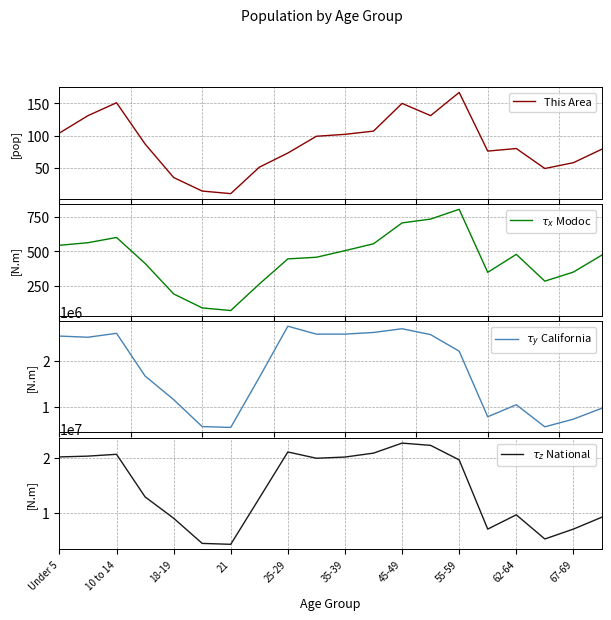

What is the lowest value of the This Area series?

10